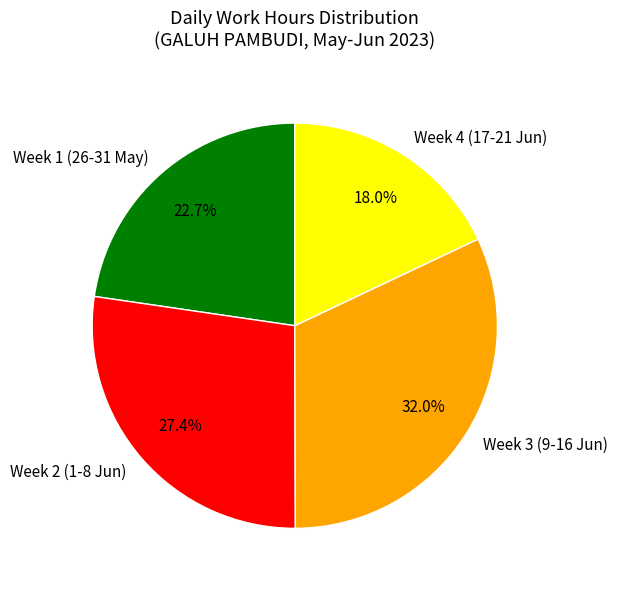

What is the ratio of the value at Week 3 (9-16 Jun) to the value at Week 2 (1-8 Jun)?

1.2